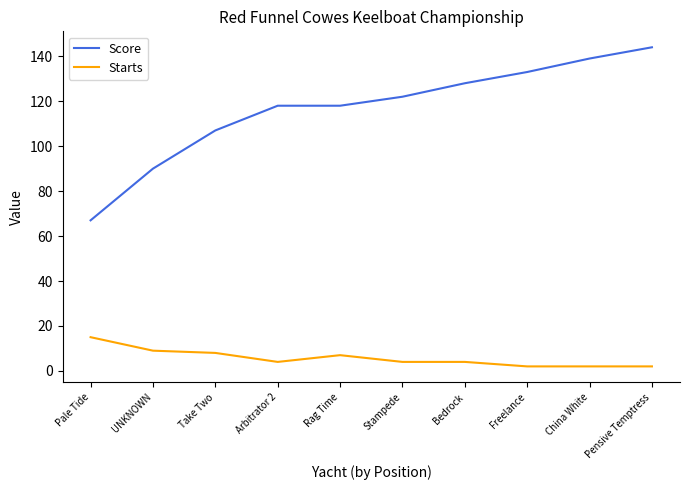

What is the maximum value for Score?

144